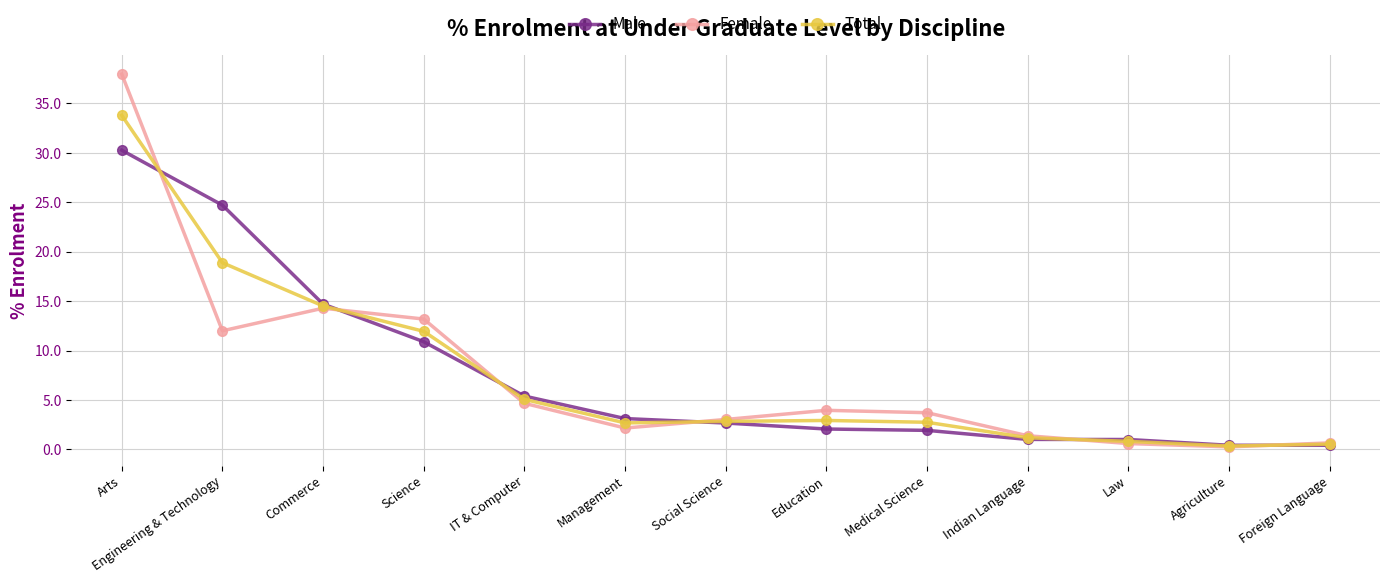

The Male series shows 30.3 at Arts. True or false?

True